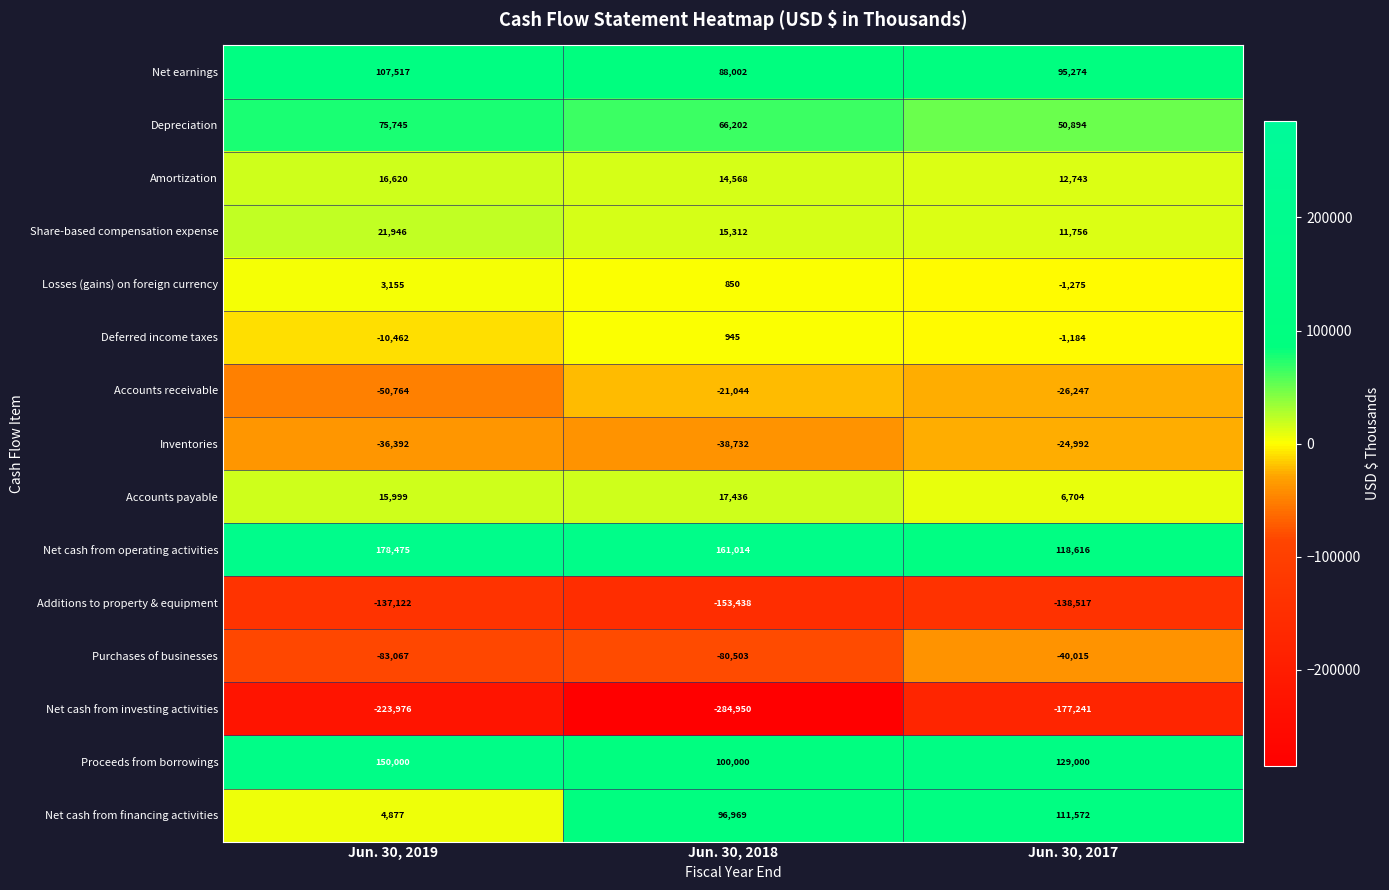

The value of Net cash from investing activities at Jun. 30, 2018 is -284950. True or false?

True